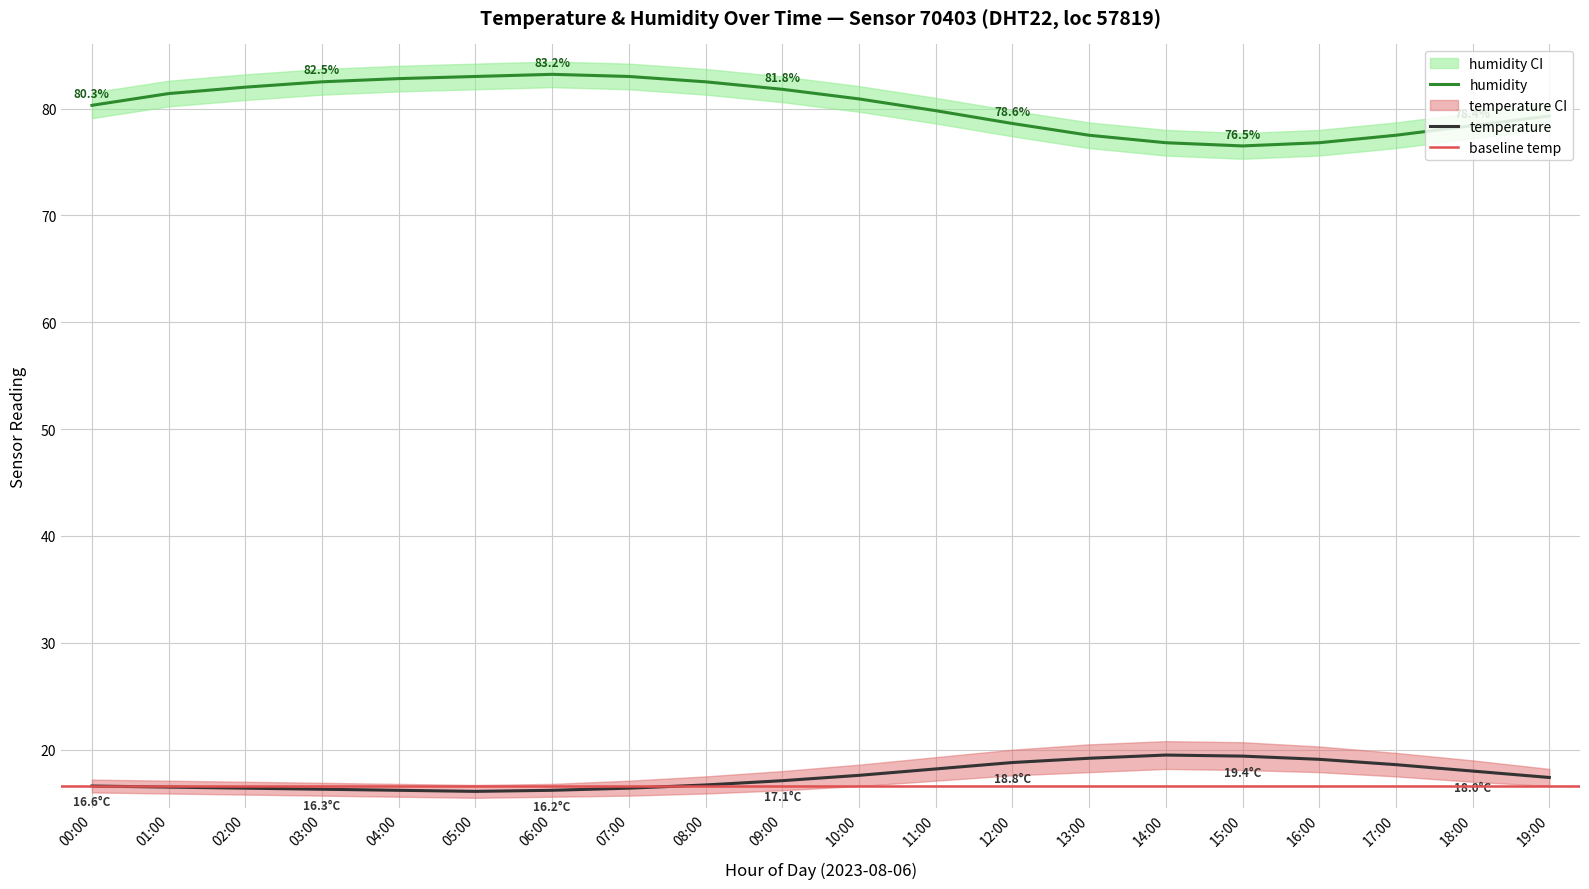

The humidity series shows 77.5 at 17:00. True or false?

True